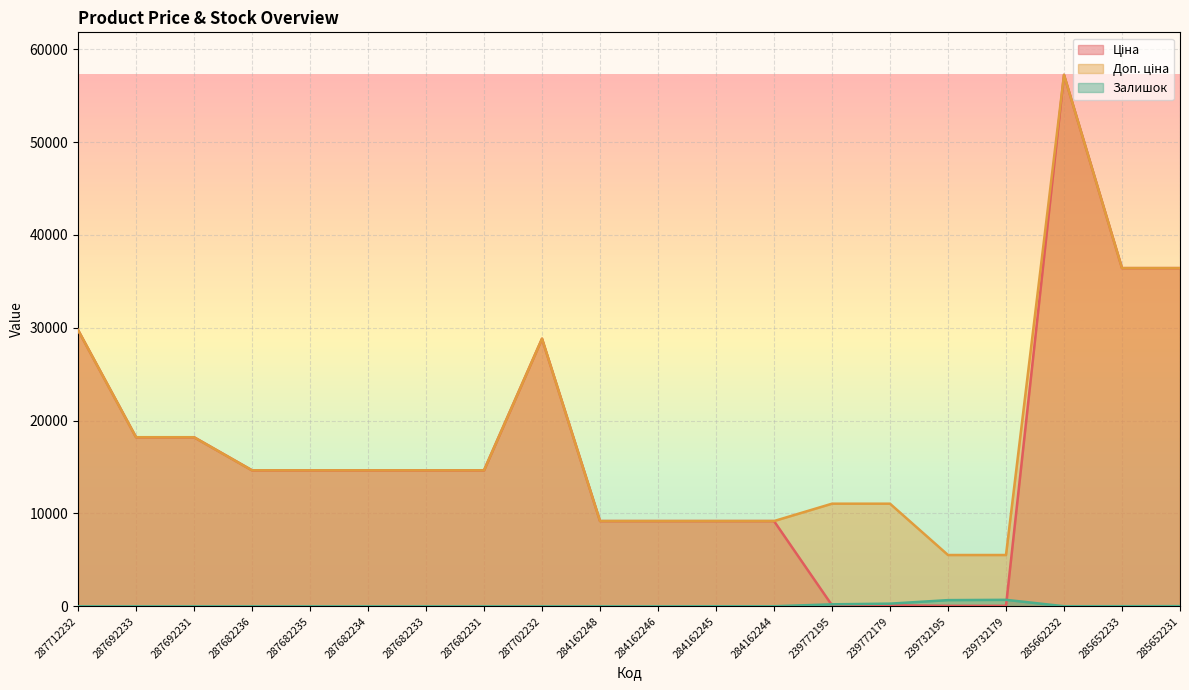

At 284162245, list the series in order from largest to smallest.

Ціна, Доп. ціна, Залишок